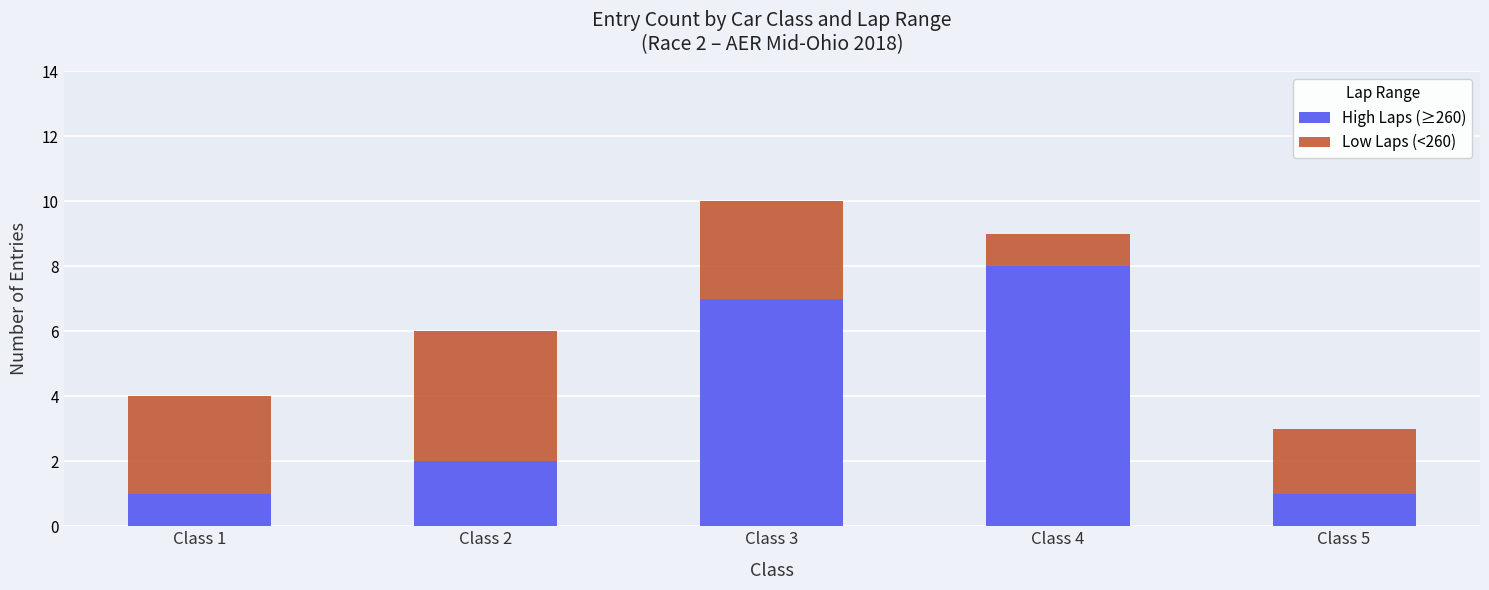

Reading left to right, transcribe the values for High Laps (≥260).

1	2	7	8	1